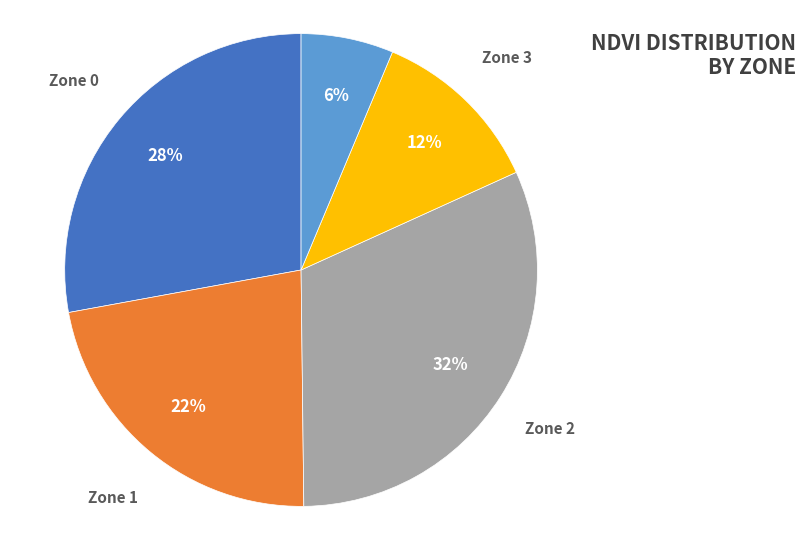

How many slices are in this pie chart?

5